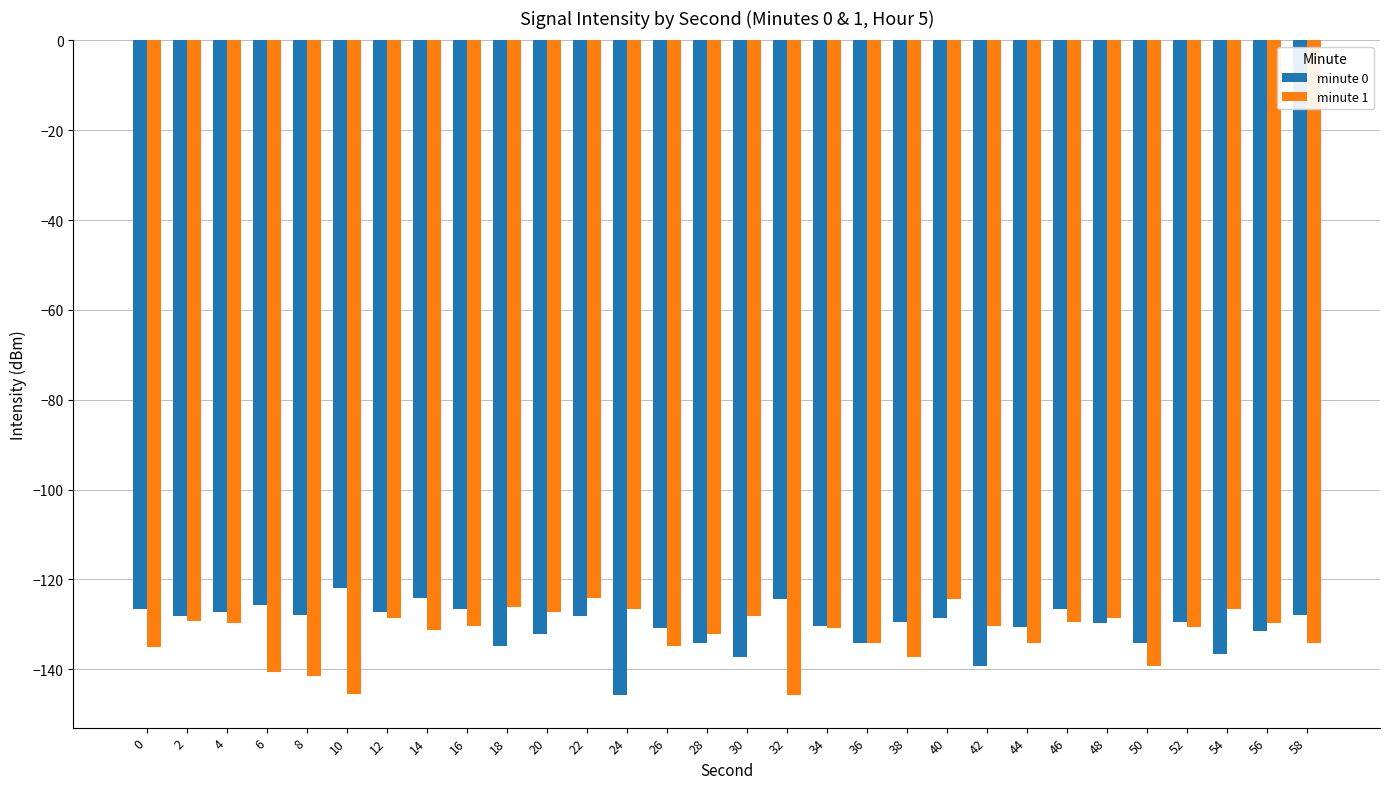

Are the bars grouped side by side (vs. stacked)?

Yes